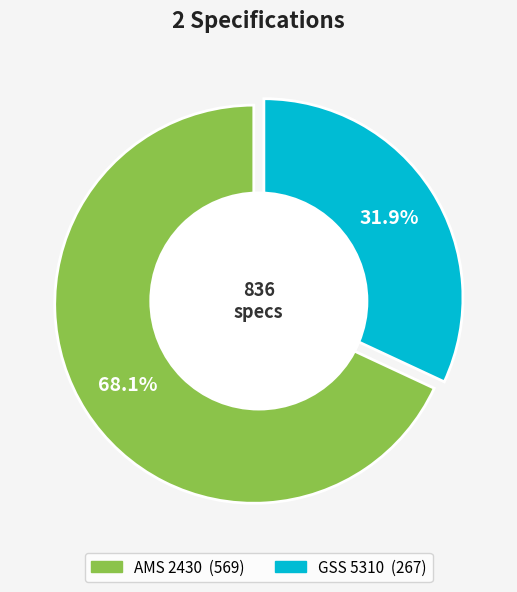

Which slice is the largest?

AMS 2430